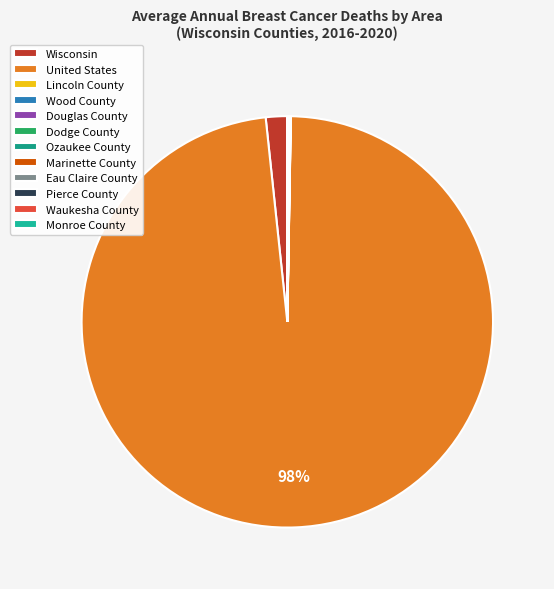

What is the smallest slice in the pie chart?

Pierce County